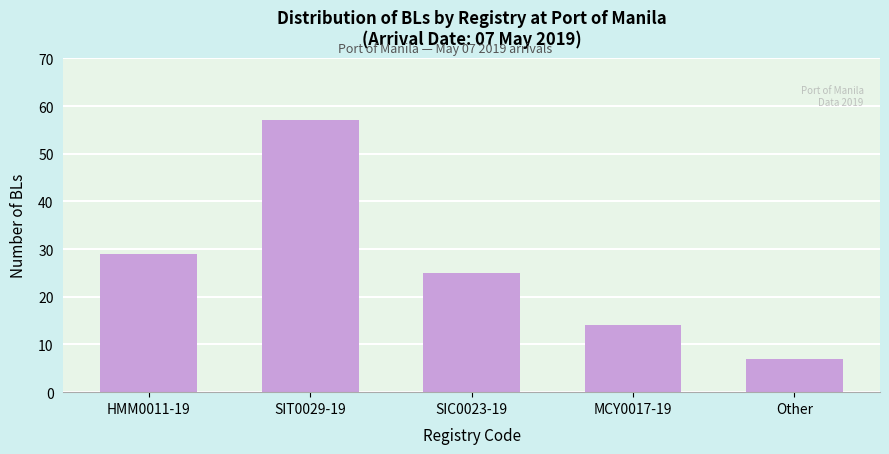

Reading left to right, what are all the values shown in this chart?

29	57	25	14	7